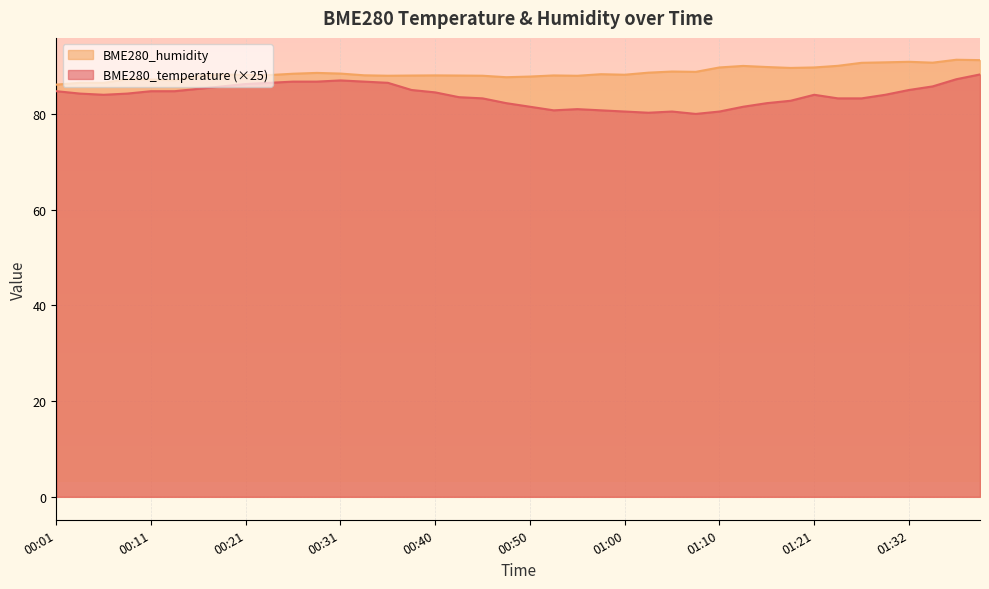

At how many categories does at least one series exceed 80?

40